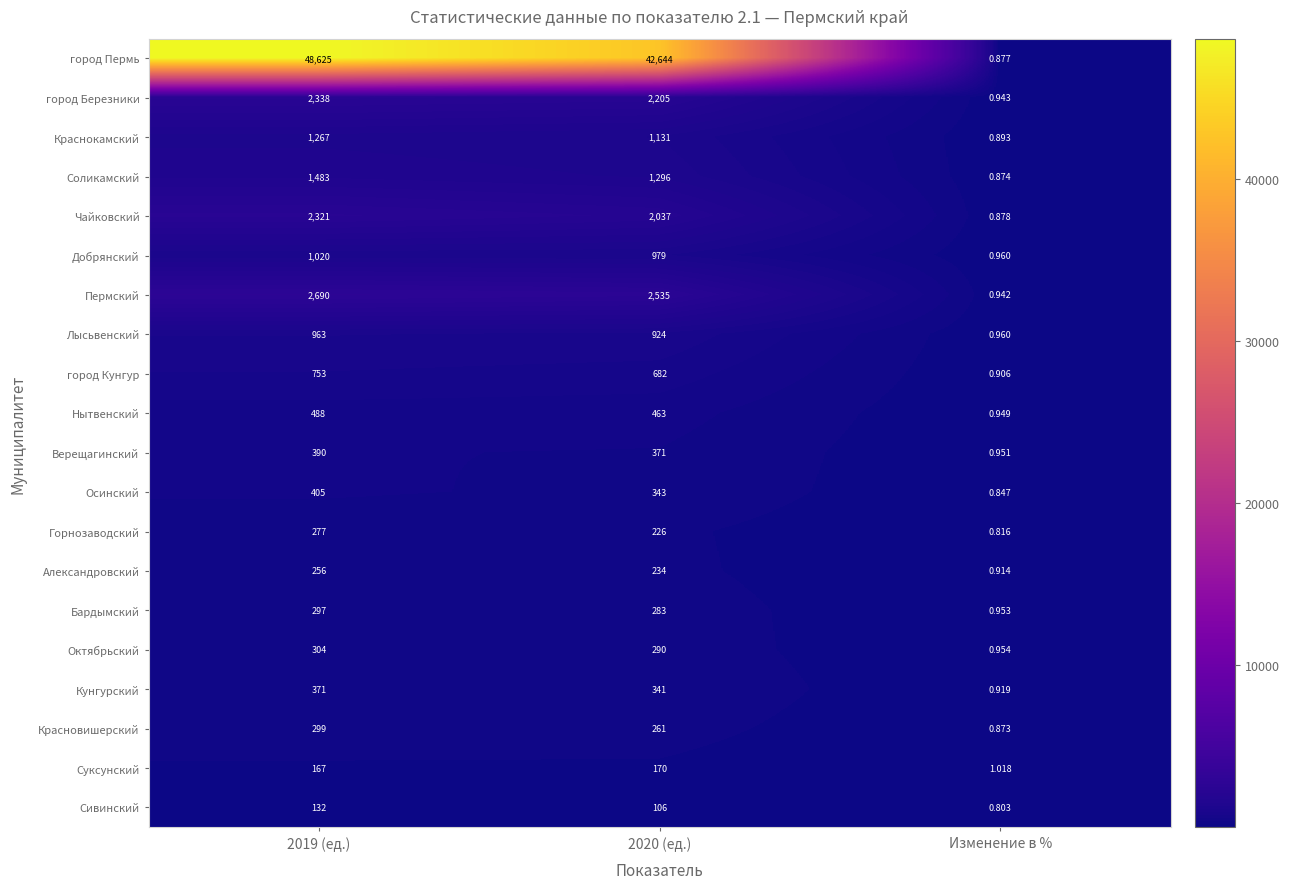

Which series has the largest range (max minus min)?

город Пермь